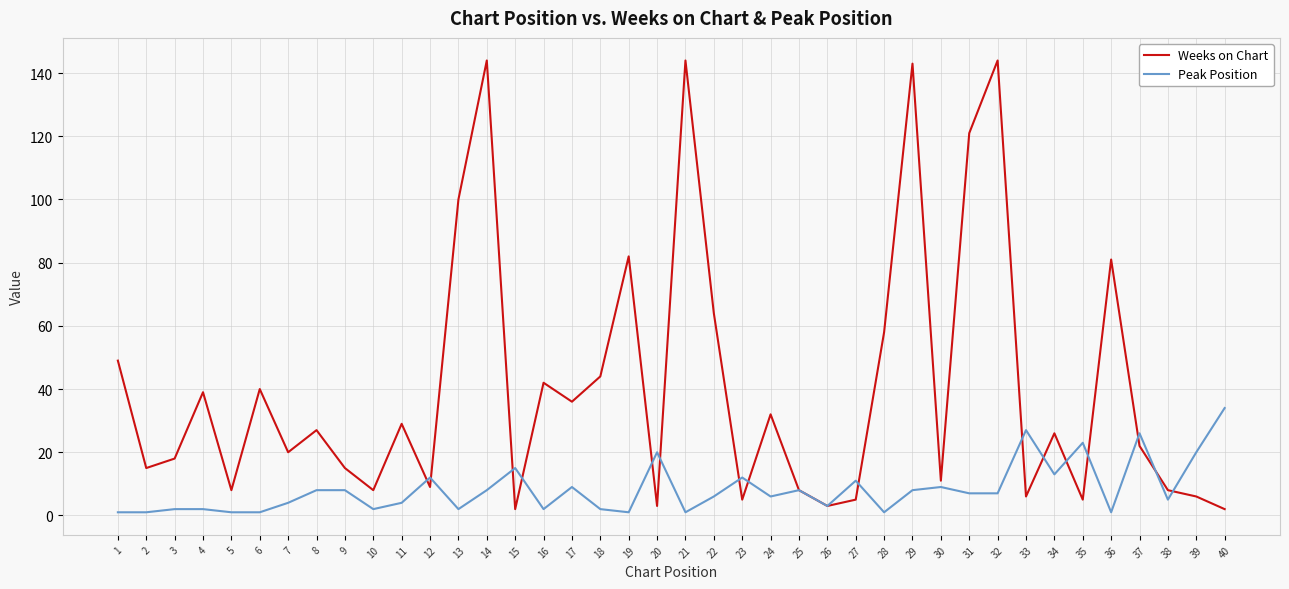

Between 8 and 28, which series saw the biggest shift?

Weeks on Chart